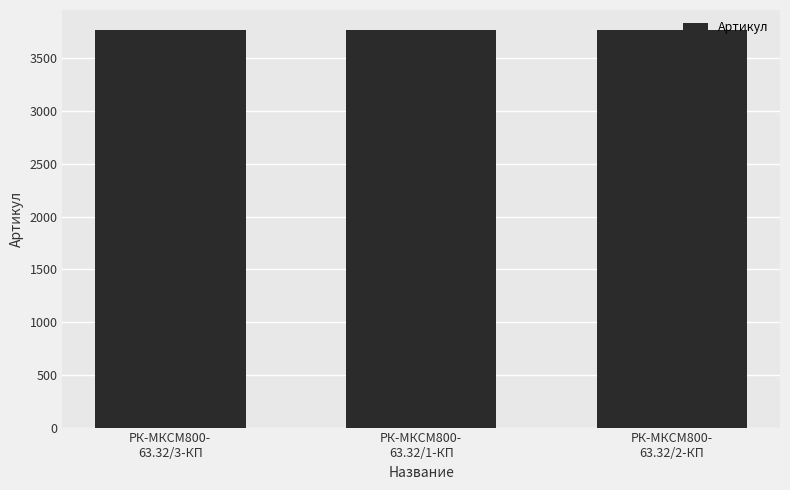

How many values are below 3768?

1